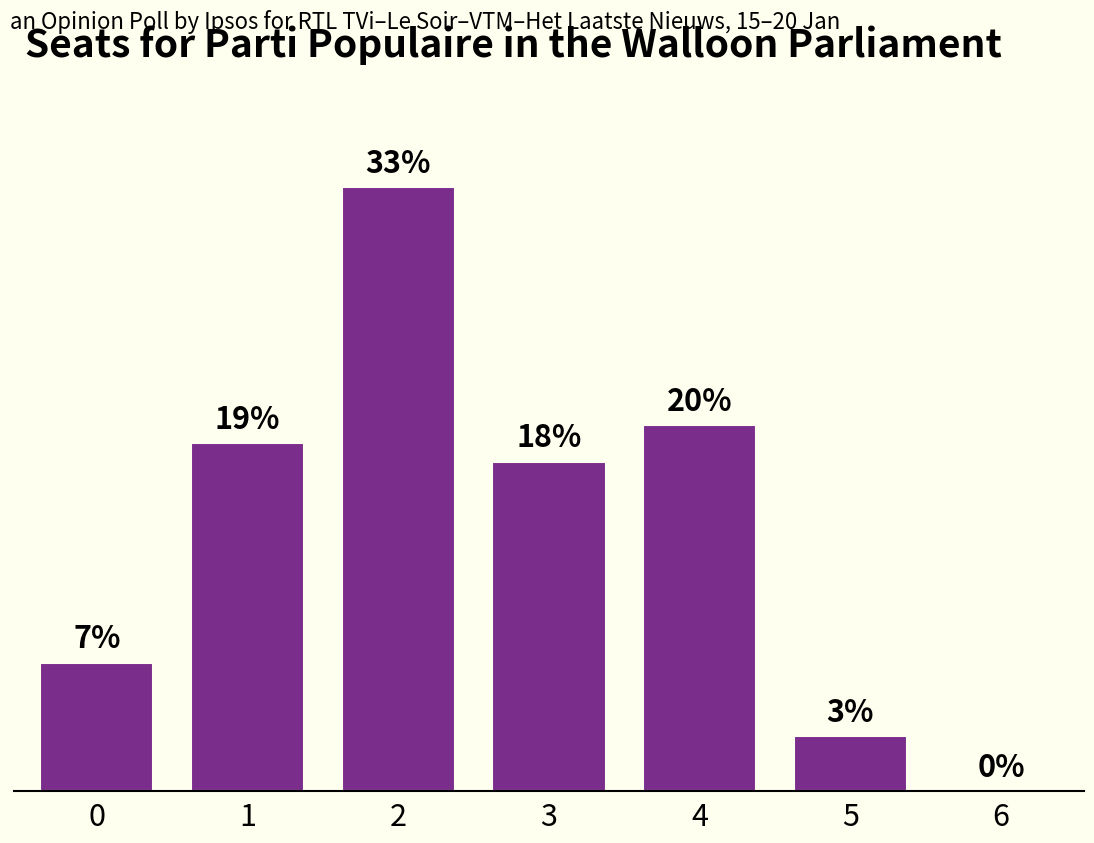

Are the bars horizontal?

No